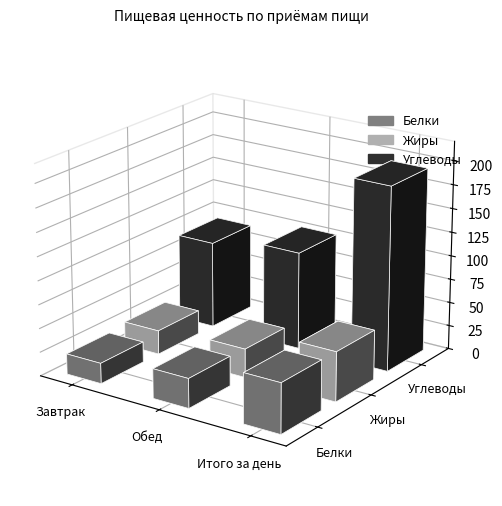

At which category does the chart reach its minimum across all series?

Завтрак